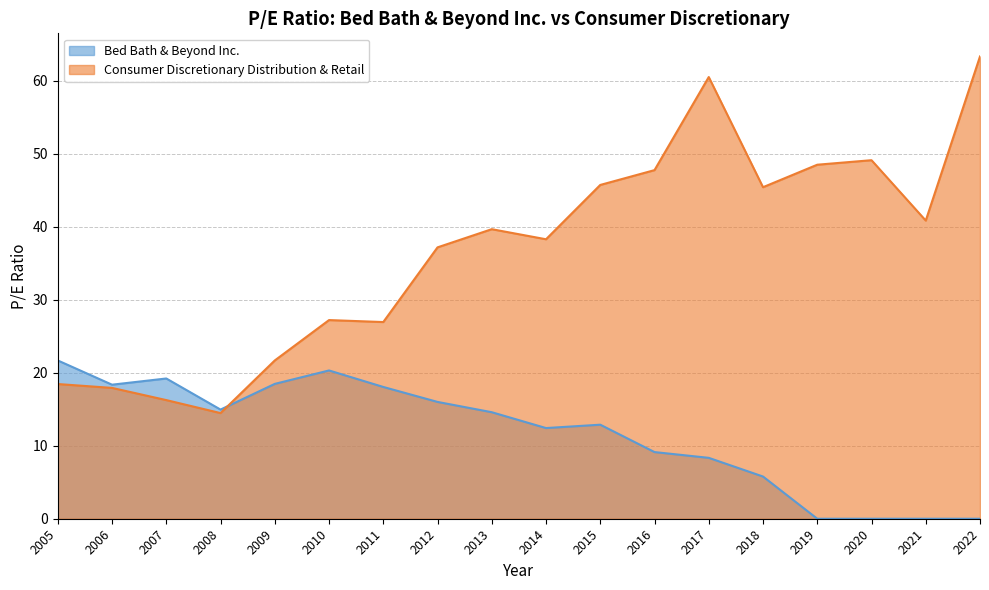

List the labels in order of Bed Bath & Beyond Inc. value, smallest first.

2022, 2021, 2020, 2019, 2018, 2017, 2016, 2014, 2015, 2013, 2008, 2012, 2011, 2006, 2009, 2007, 2010, 2005